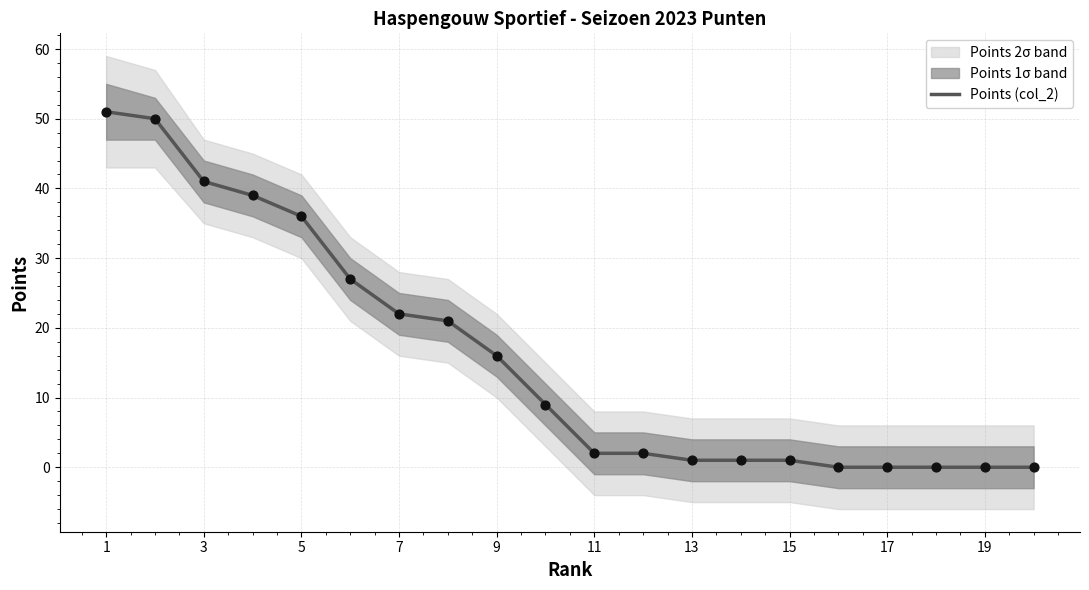

True or false: Points (col_2) has a value of 16 at 19.

False